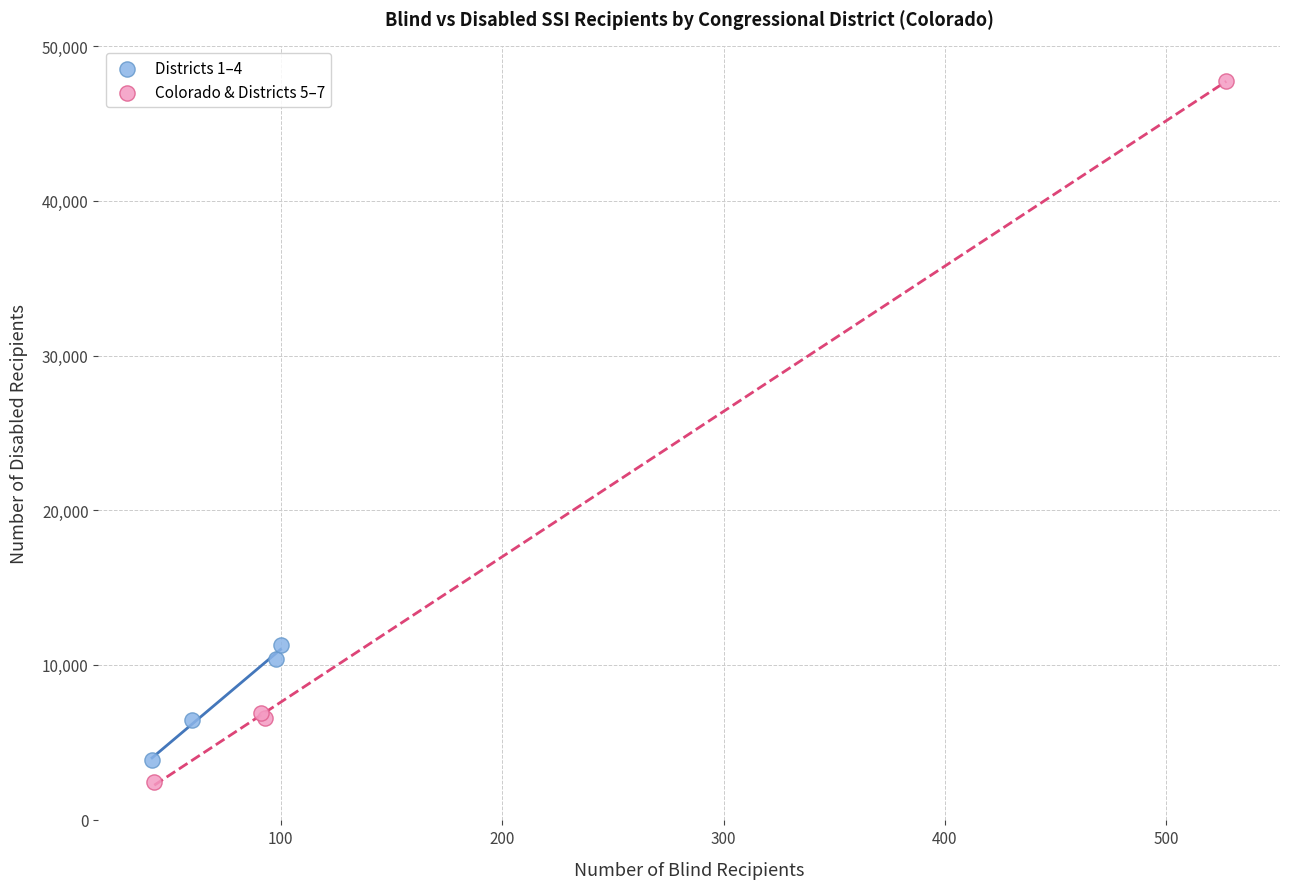

Which series reaches the maximum Y coordinate?

Colorado & Districts 5–7